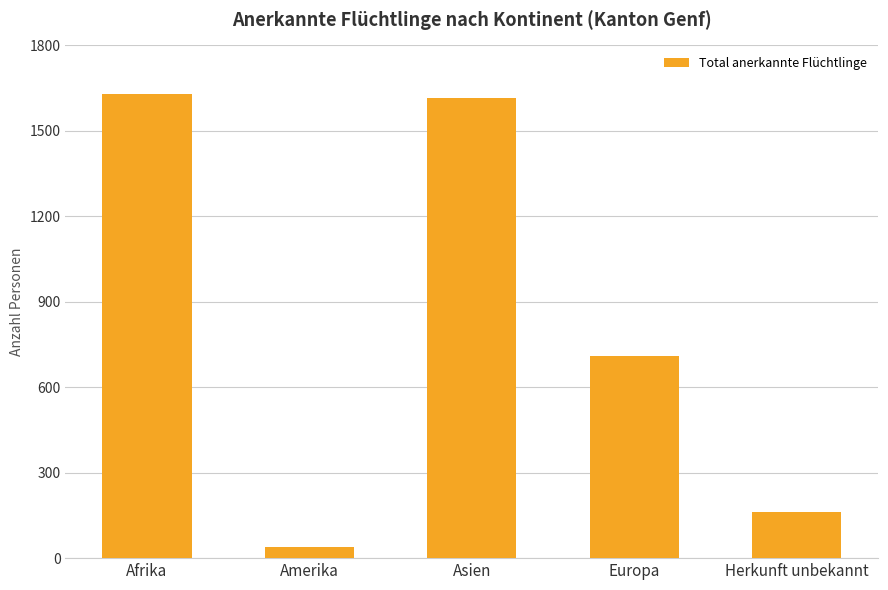

What is the minimum value shown in the chart?

38